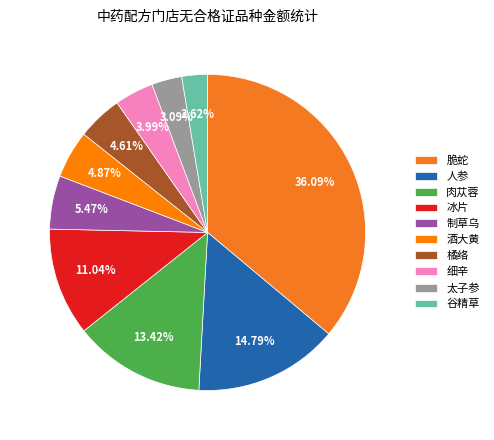

Do 谷精草 and 酒大黄 together represent more than half of the pie?

No